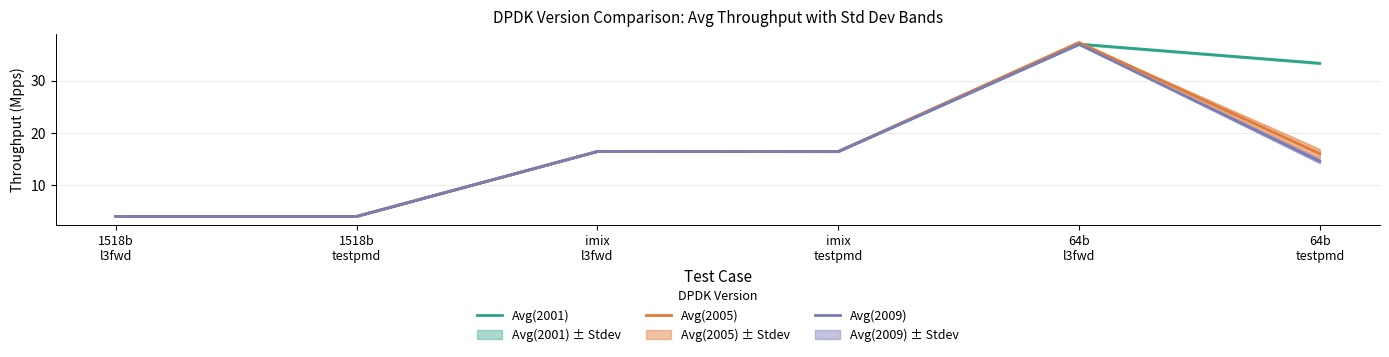

What is the value of the Avg(2005) point at the 6th from the left?

16.0